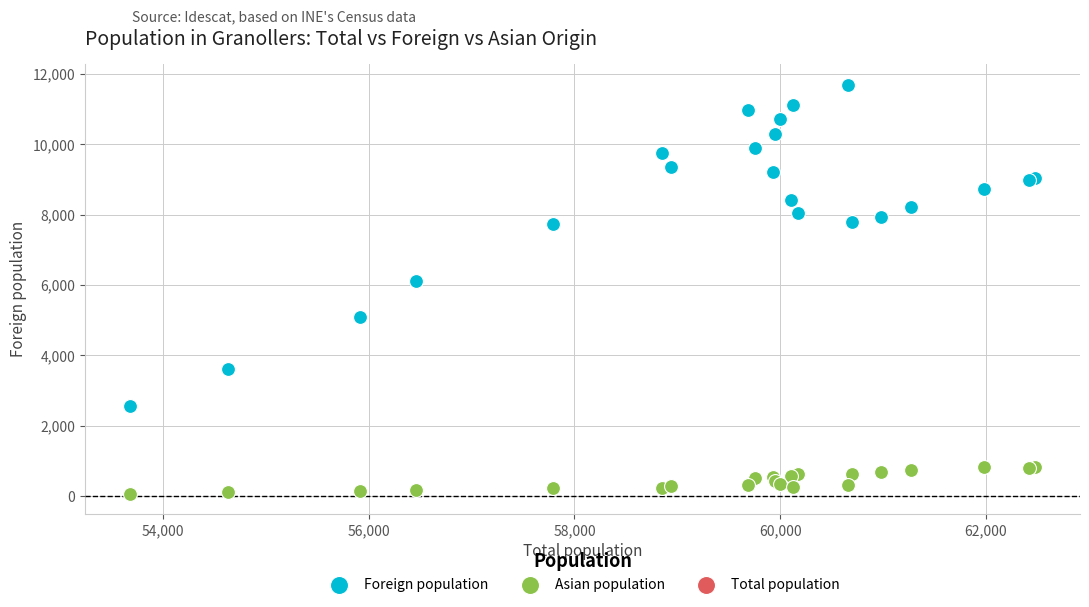

Across all series, what Y value is closest to 5881?

6104